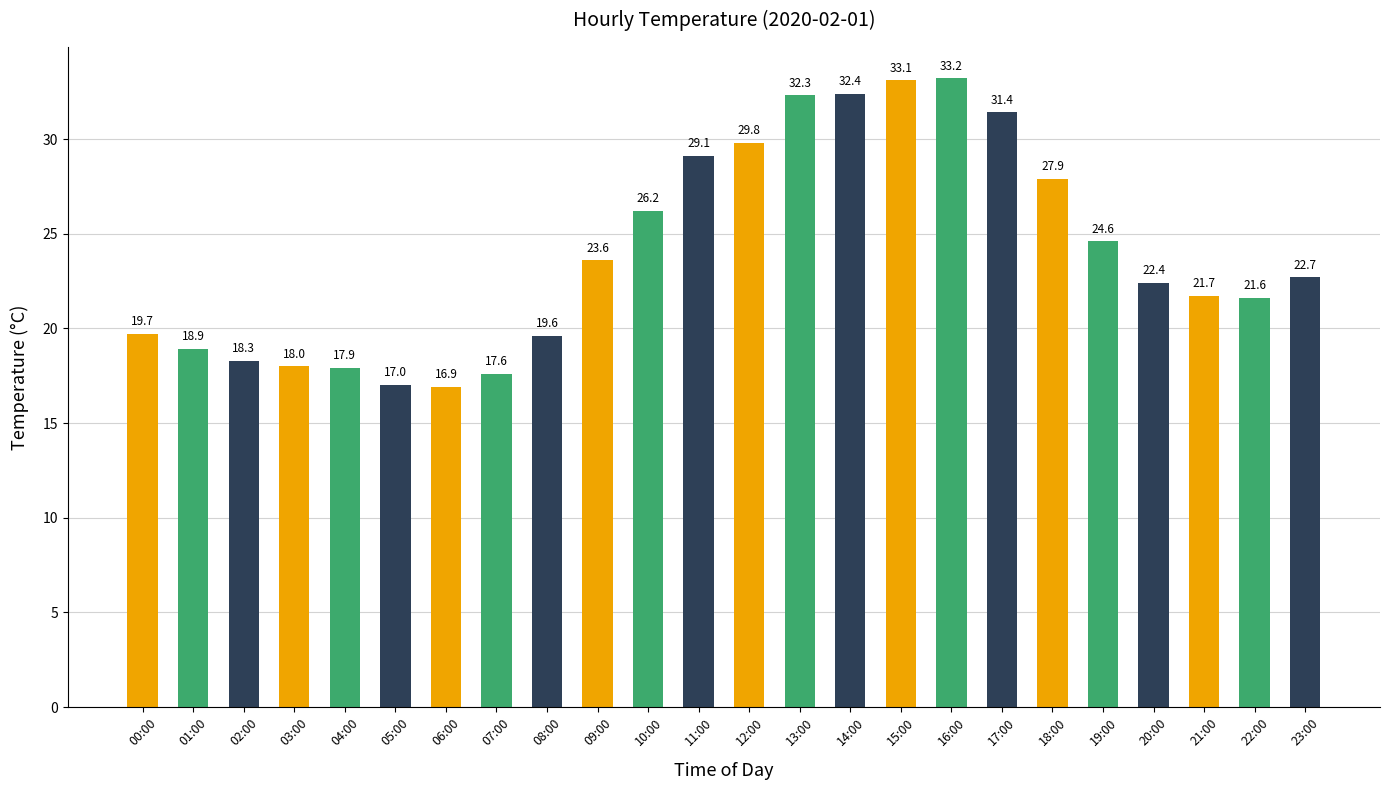

What is the difference between the maximum and second lowest values?

16.2